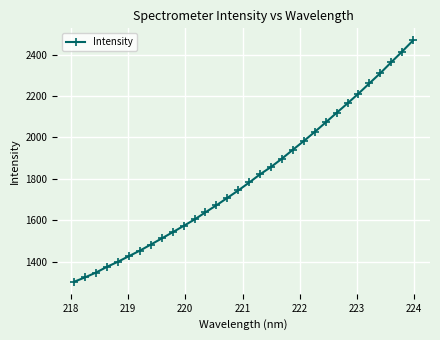

What is the minimum value shown in the chart?

1302.5